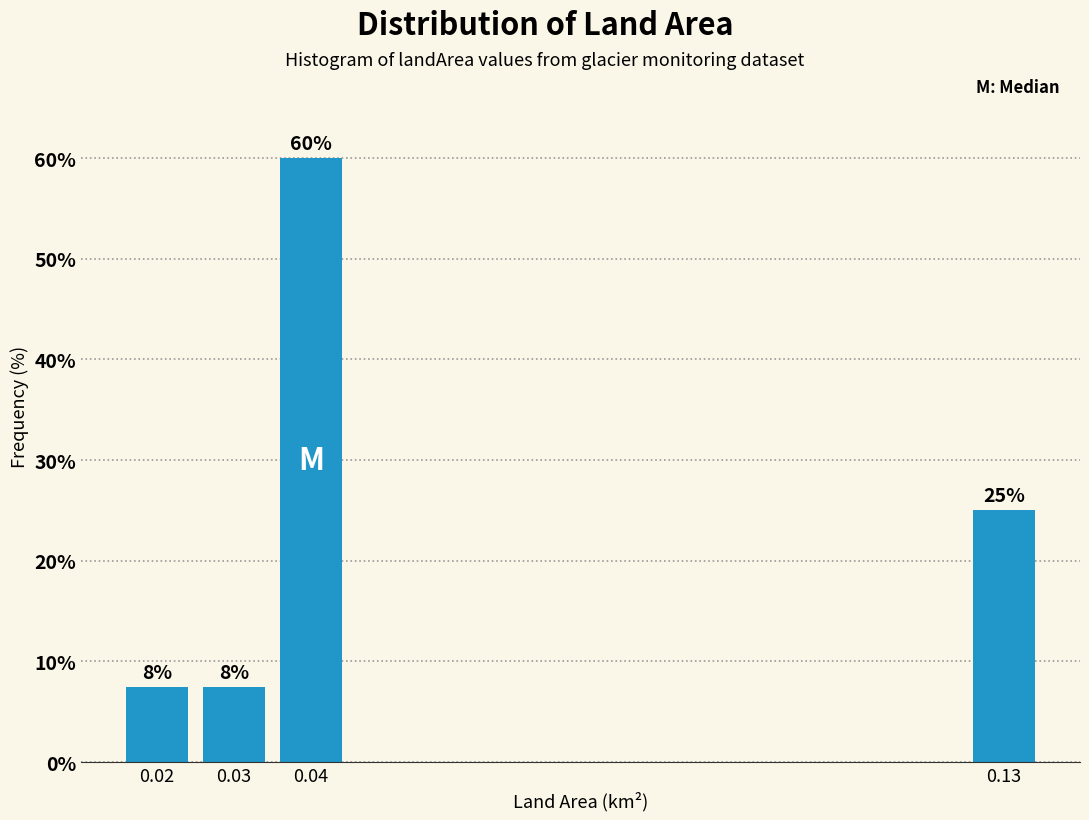

The value at 0.03 is 2.0. True or false?

False